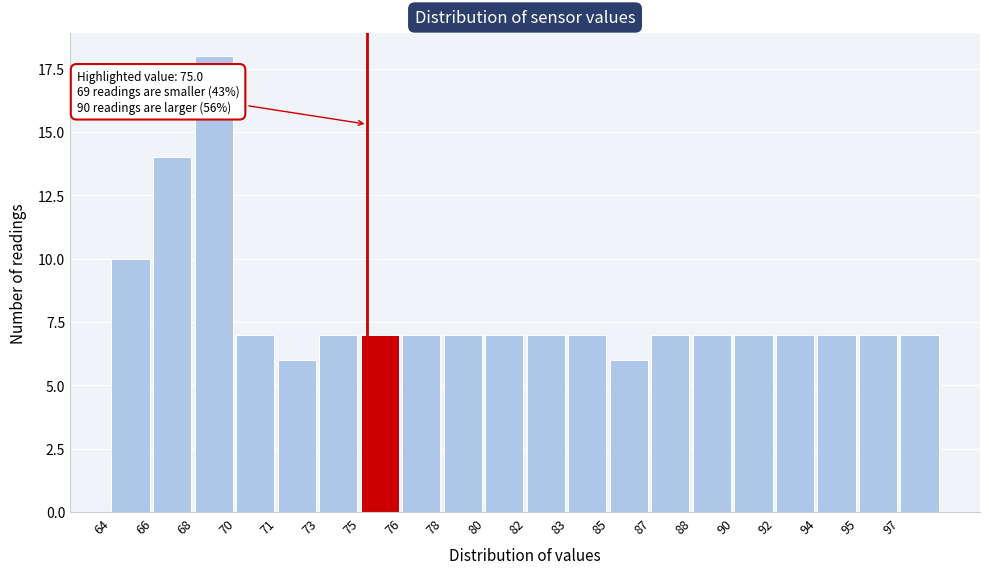

Reading left to right, list all the values displayed in this chart.

10	14	18	7	6	7	7	7	7	7	7	7	6	7	7	7	7	7	7	7